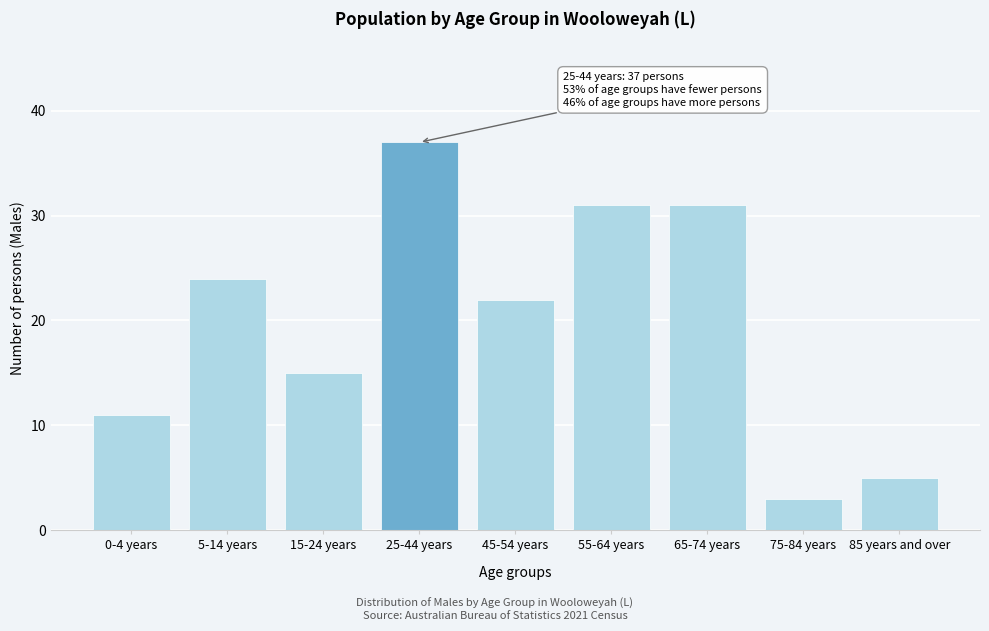

Reading left to right, extract all data points from this chart.

11	24	15	37	22	31	31	3	5